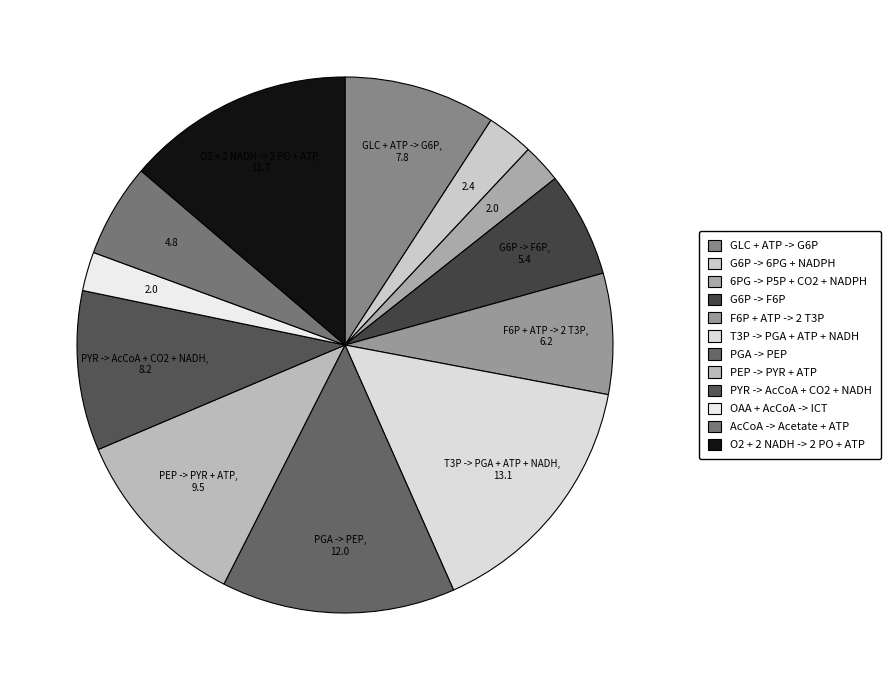

To the nearest percent, what is the difference between the largest and smallest slice percentages?

13%